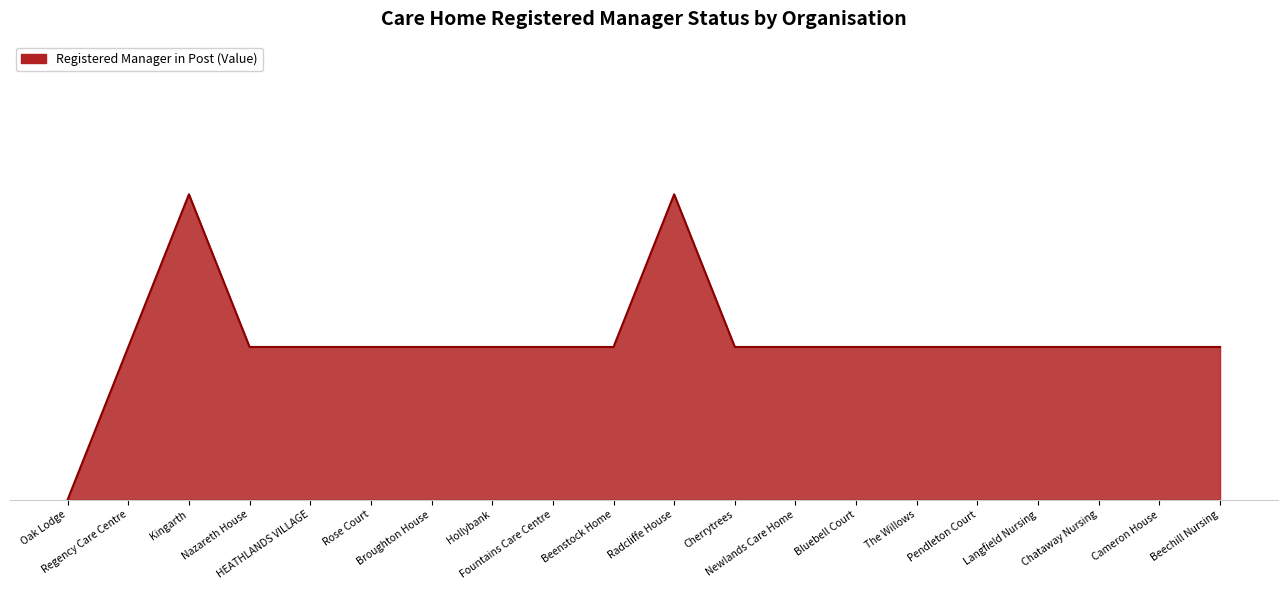

What is the label of the 4th point from the right?

Langfield Nursing